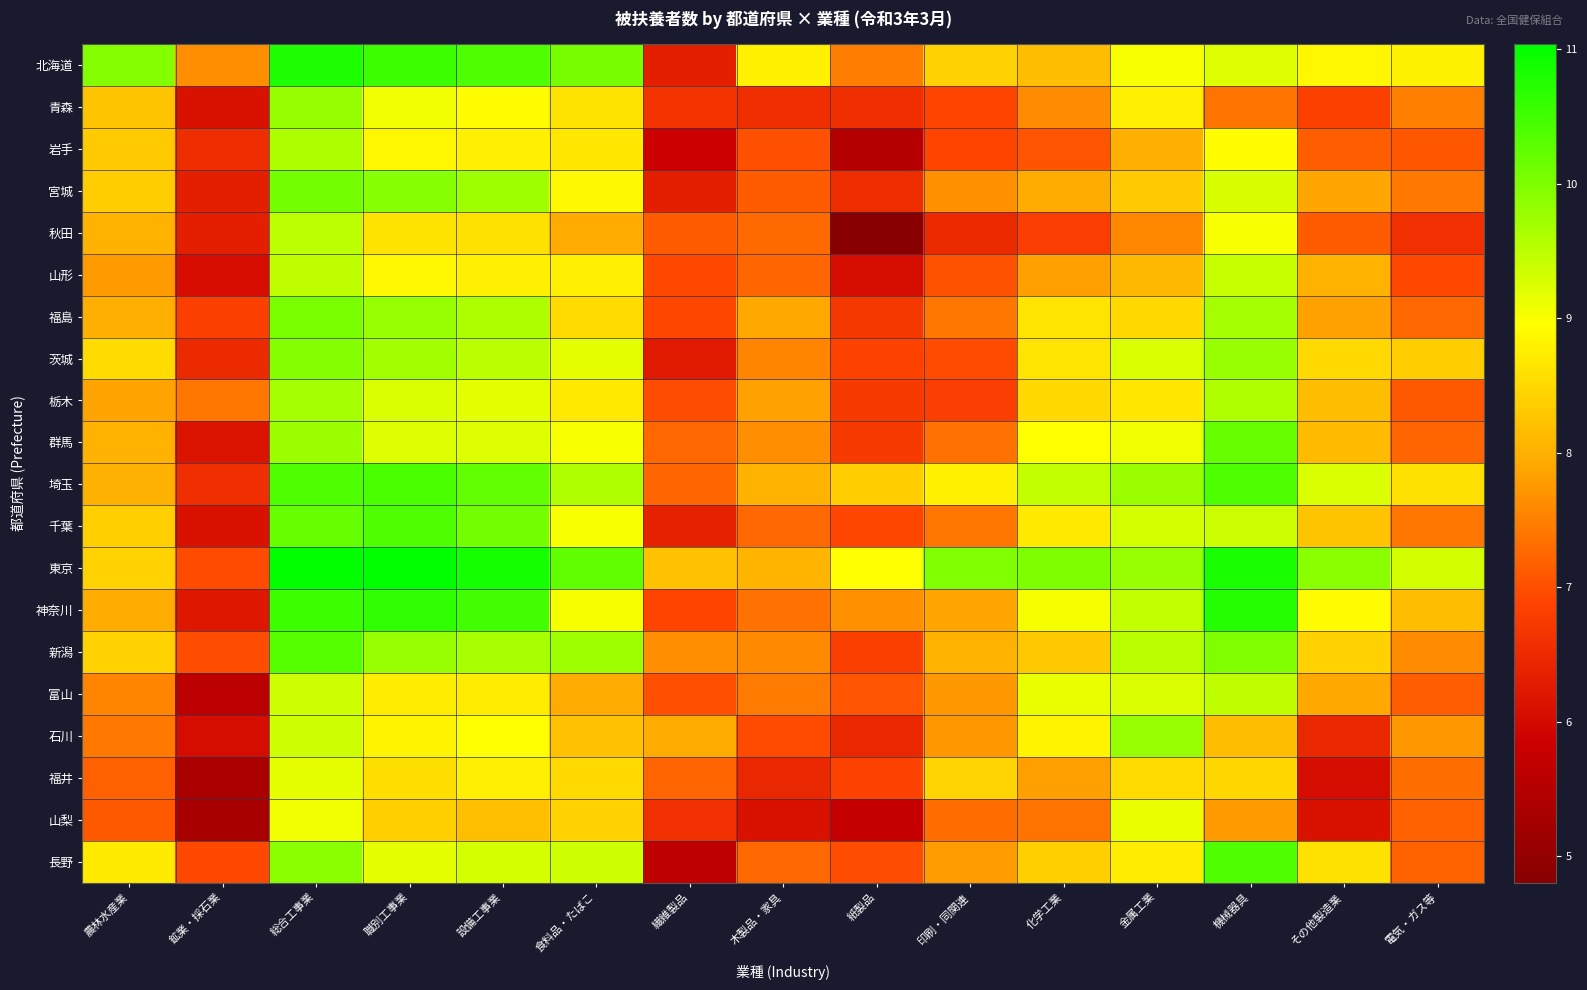

Which label corresponds to the largest value in the chart?

職別工事業